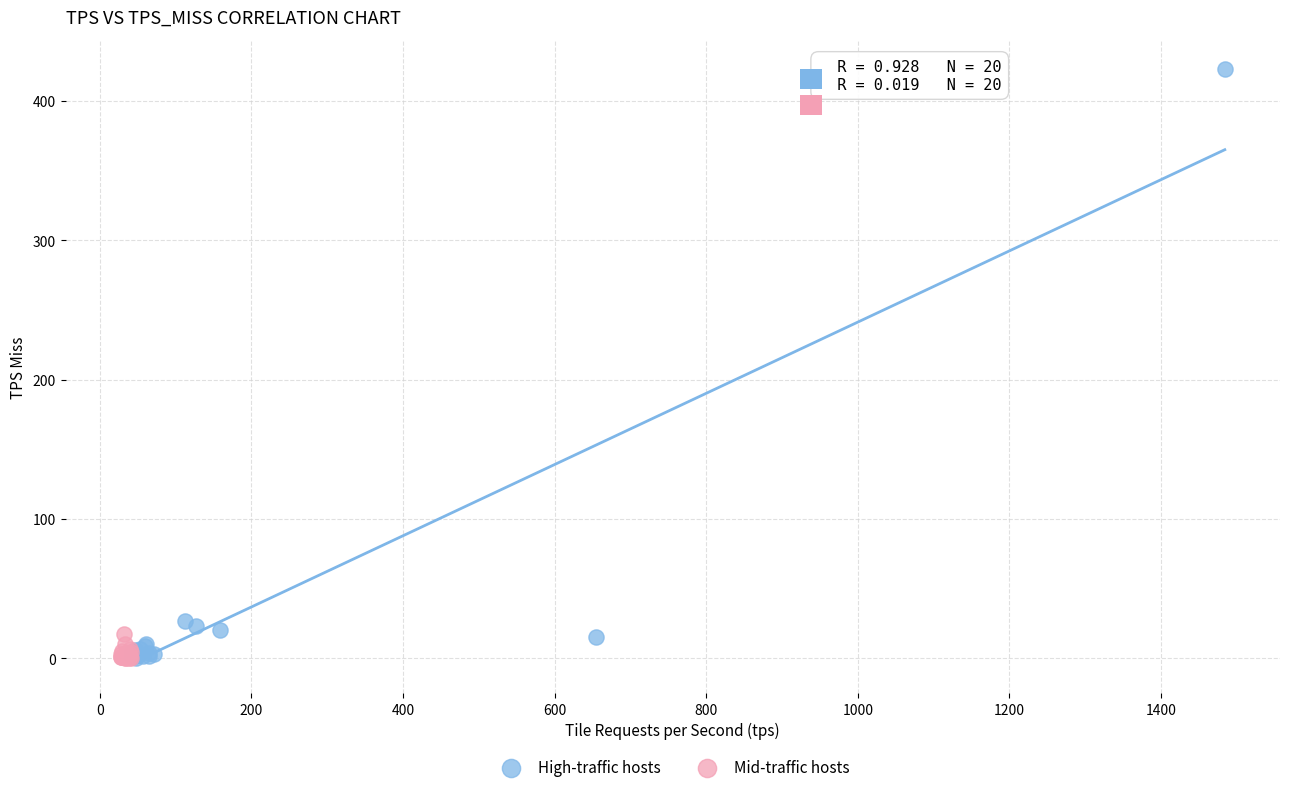

Which series reaches the maximum Y coordinate?

High-traffic hosts